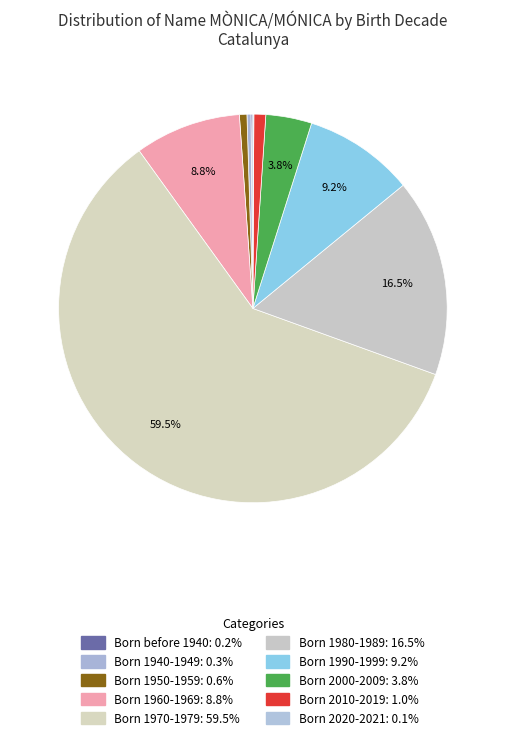

Is it true that Born 1940-1949 is 0% of the pie?

True